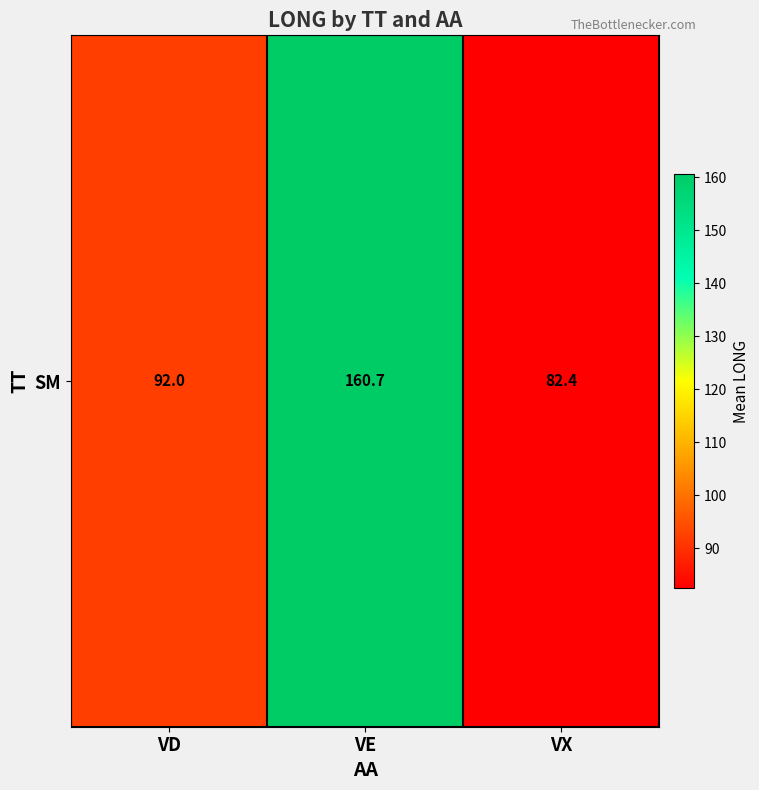

The chart shows a value of 40.5 at VD. True or false?

False